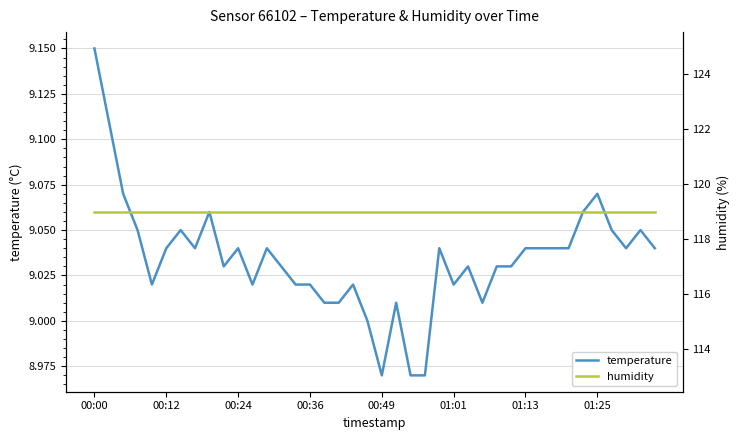

At which category is the sum across all series the highest?

00:00